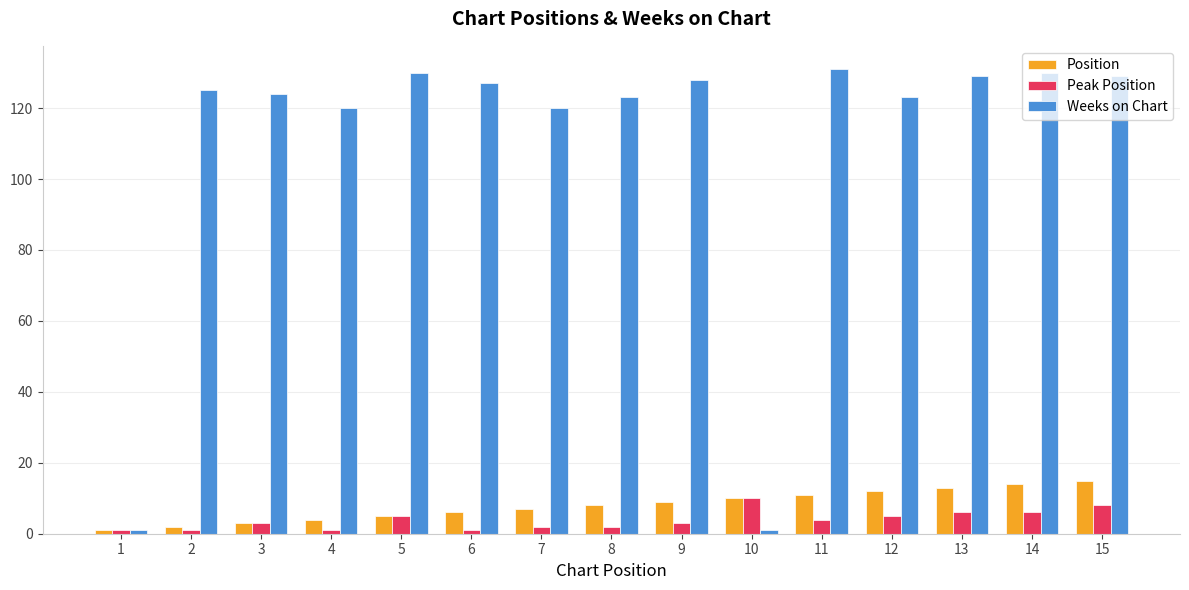

Count the number of data series in this chart.

3